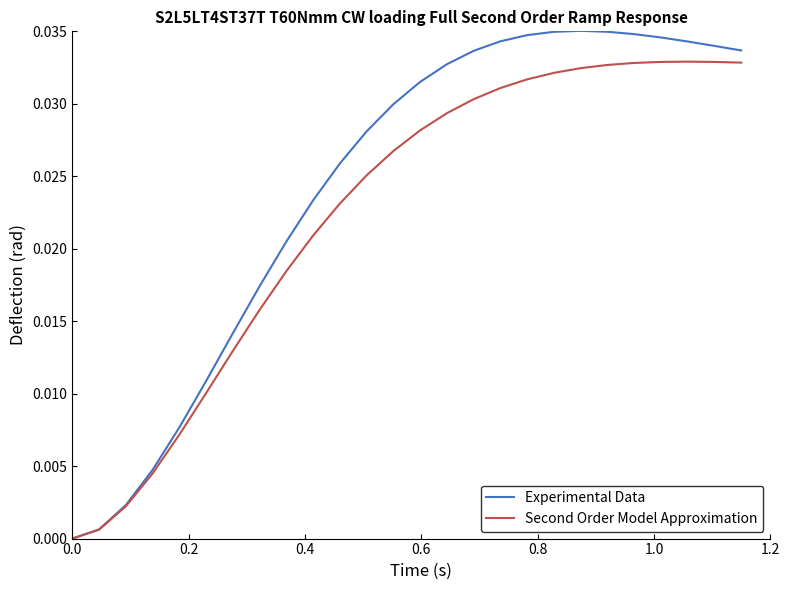

Which series has the largest total across all categories?

Experimental Data